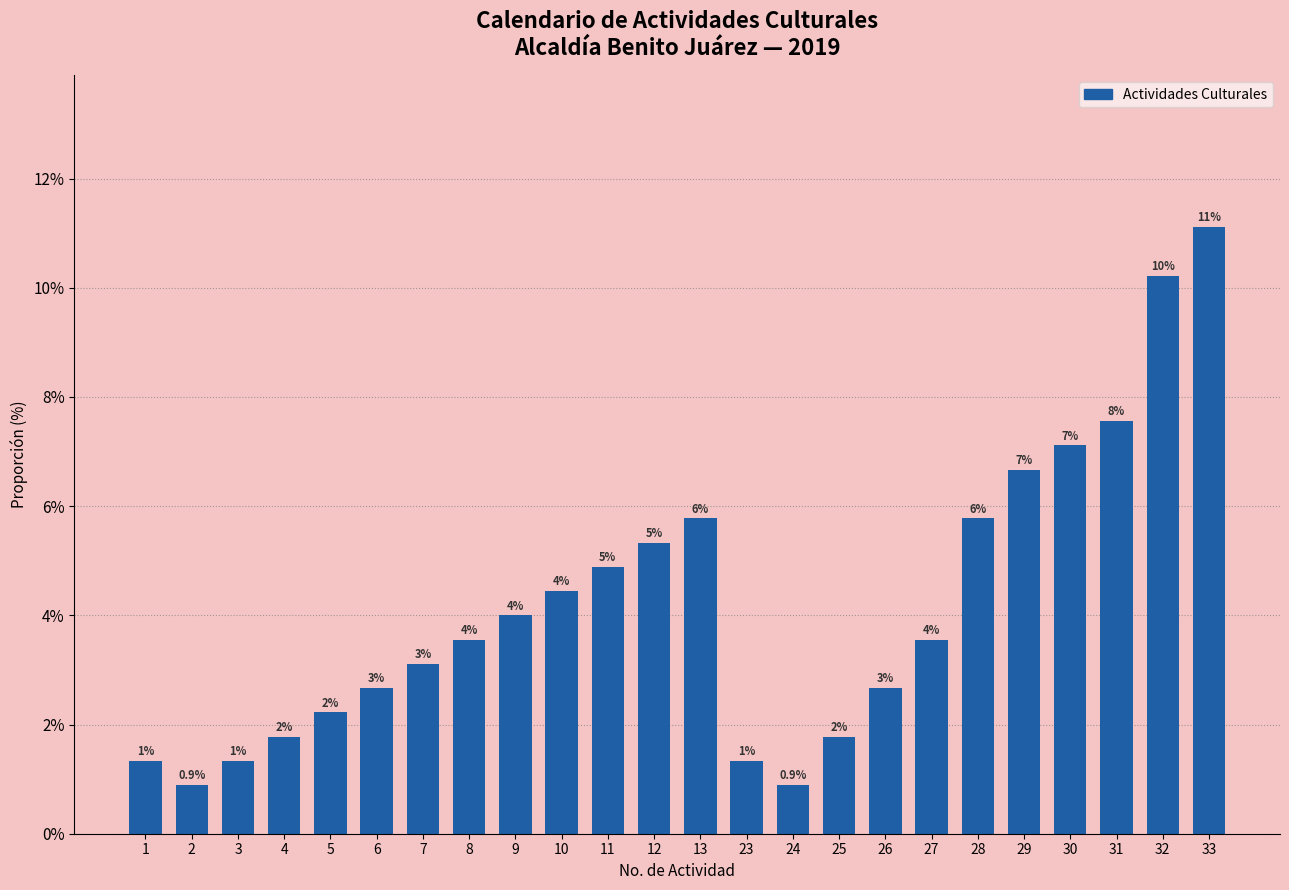

List the labels in order of value, smallest first.

2, 24, 1, 3, 23, 4, 25, 5, 6, 26, 7, 8, 27, 9, 10, 11, 12, 13, 28, 29, 30, 31, 32, 33